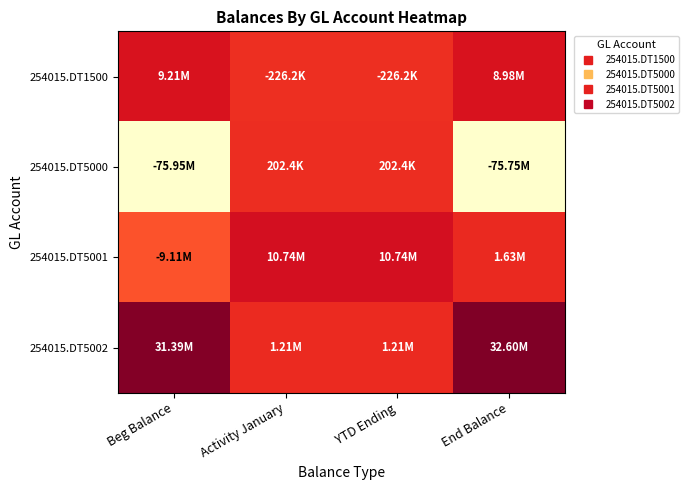

Rank the series at End Balance from highest to lowest value.

254015.DT5002, 254015.DT1500, 254015.DT5001, 254015.DT5000